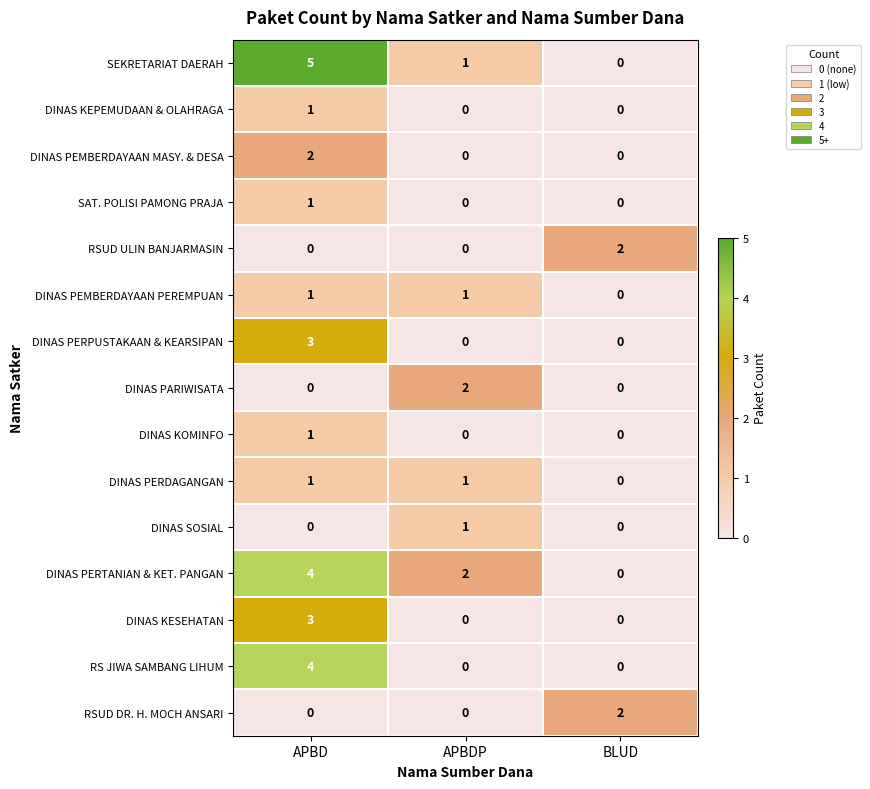

Is the value of RSUD DR. H. MOCH ANSARI at BLUD greater than the value of DINAS KEPEMUDAAN & OLAHRAGA at APBD?

Yes